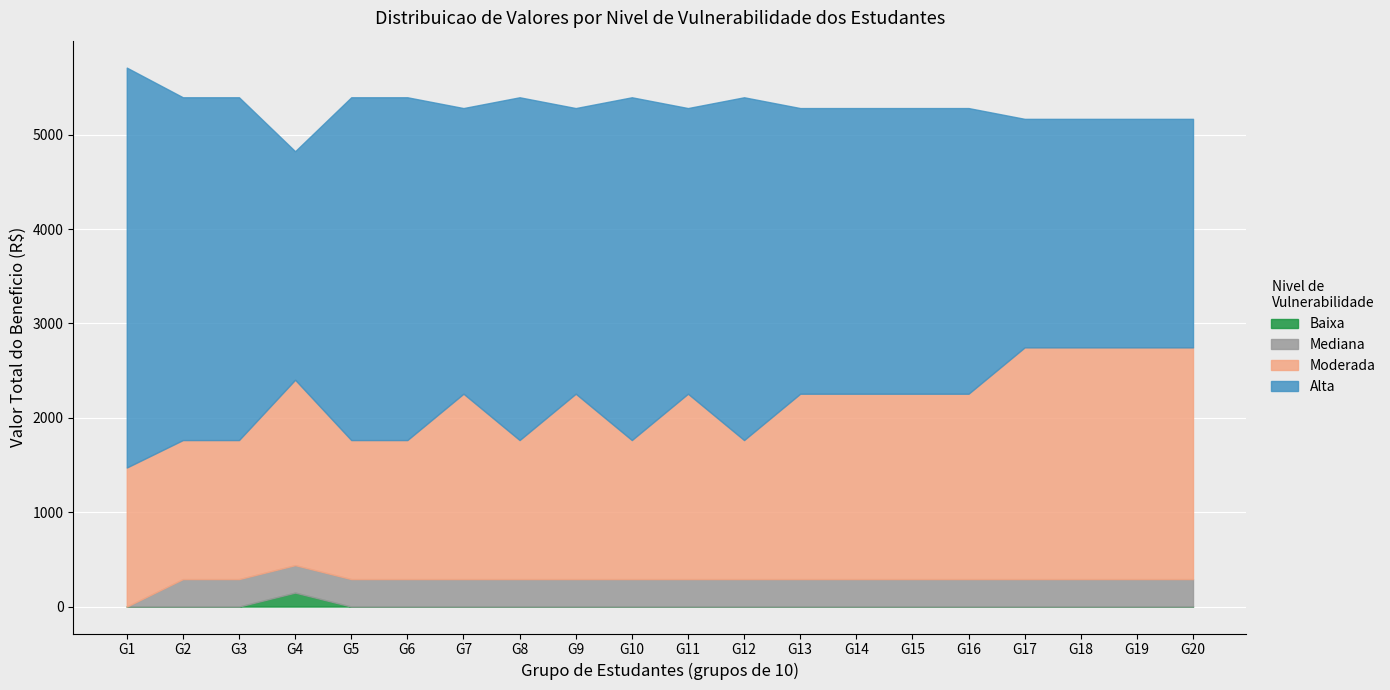

Which category has the highest value in the Baixa series?

G4